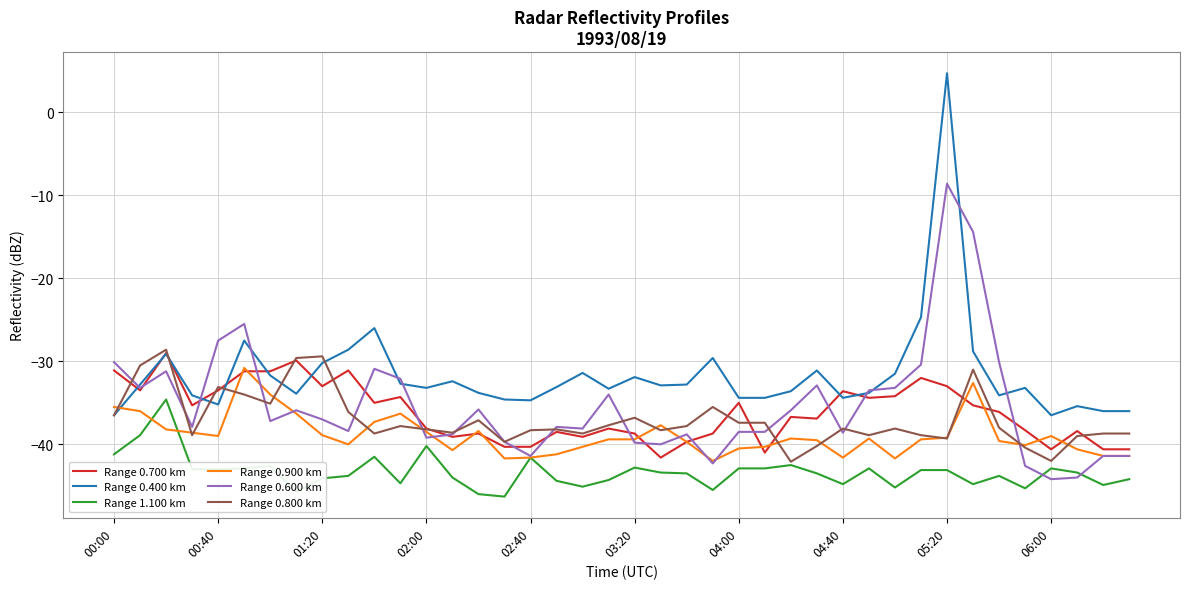

Which series has the widest spread of values?

Range 0.400 km